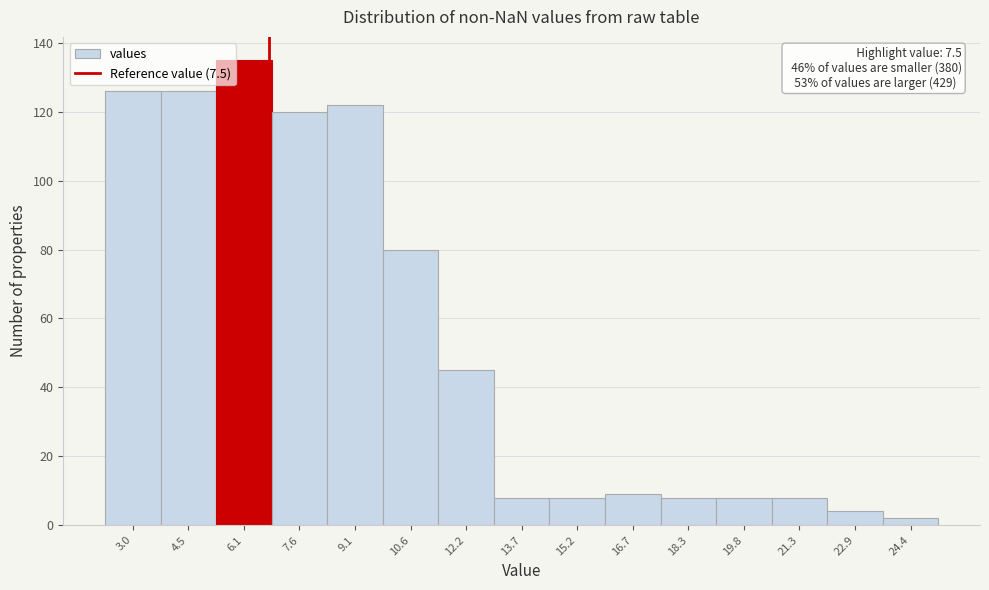

Reading right to left, what are all the values shown in this chart?

24.4=2	22.9=4	21.3=8	19.8=8	18.3=8	16.7=9	15.2=8	13.7=8	12.2=45	10.6=80	9.1=122	7.6=120	6.1=135	4.5=126	3.0=126